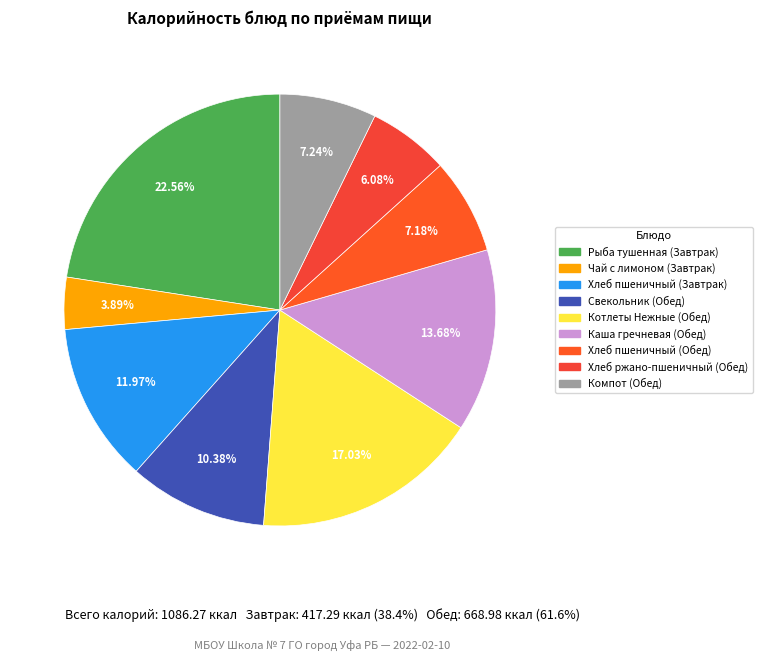

To the nearest percent, what percentage of the pie is Компот (Обед)?

7%